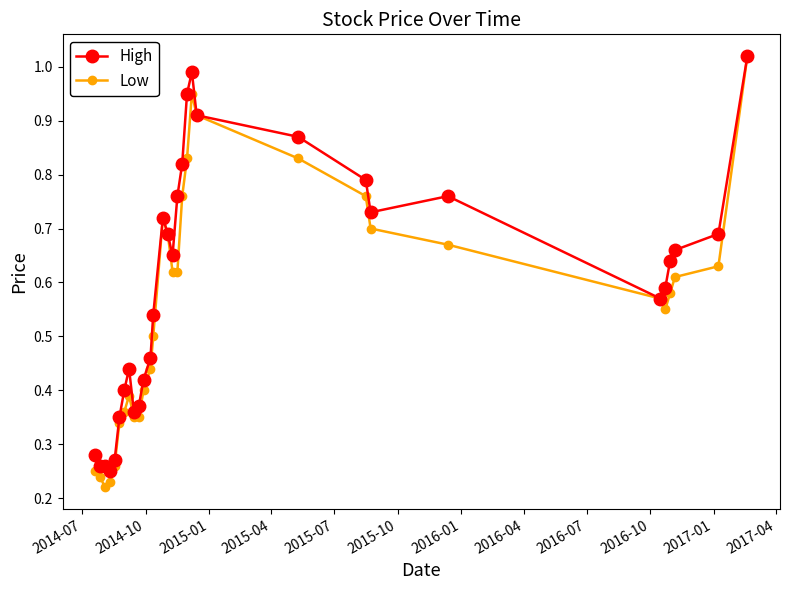

At how many categories does at least one series exceed 0?

31